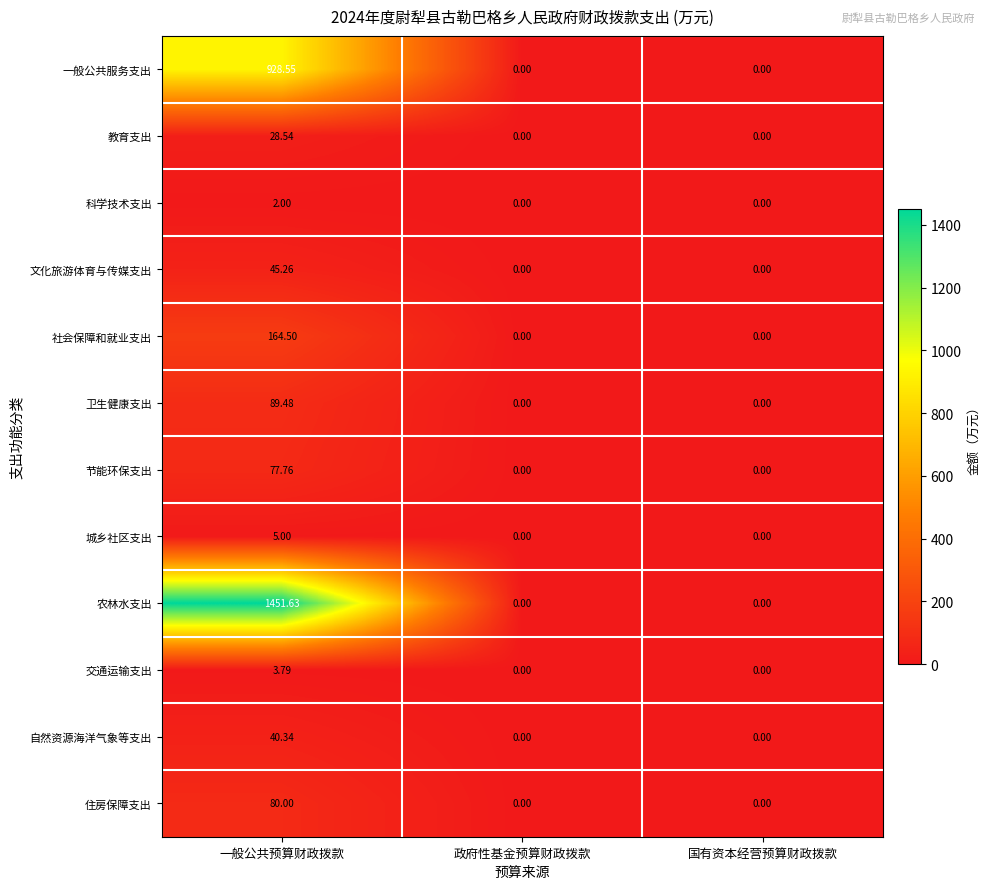

Between 一般公共预算财政拨款 and 政府性基金预算财政拨款, which series saw the biggest shift?

农林水支出